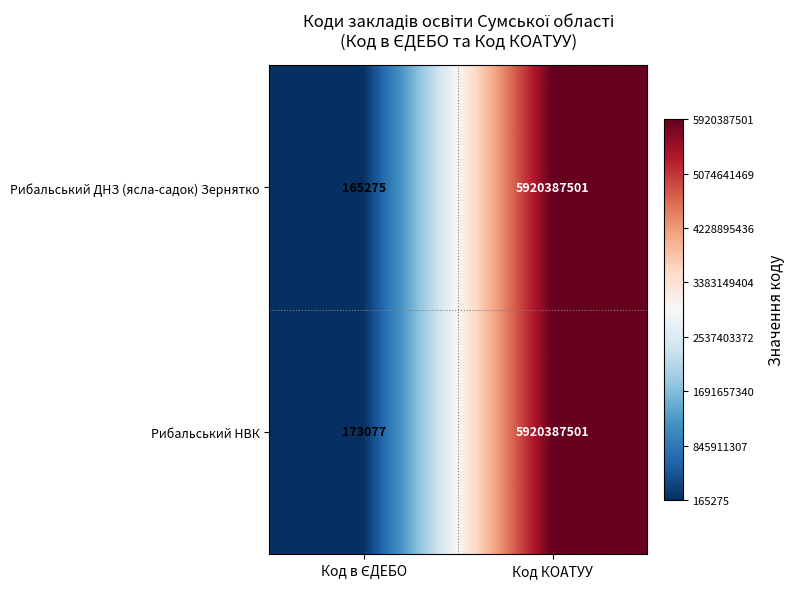

At which category is the sum across all series the highest?

Код КОАТУУ